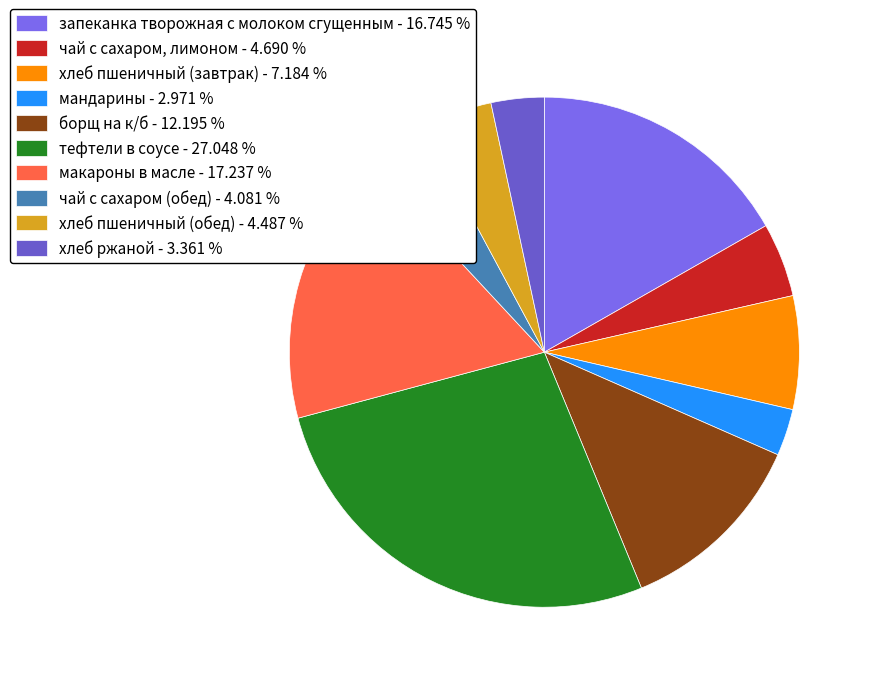

Is the sum of чай с сахаром, лимоном and мандарины greater than half?

No